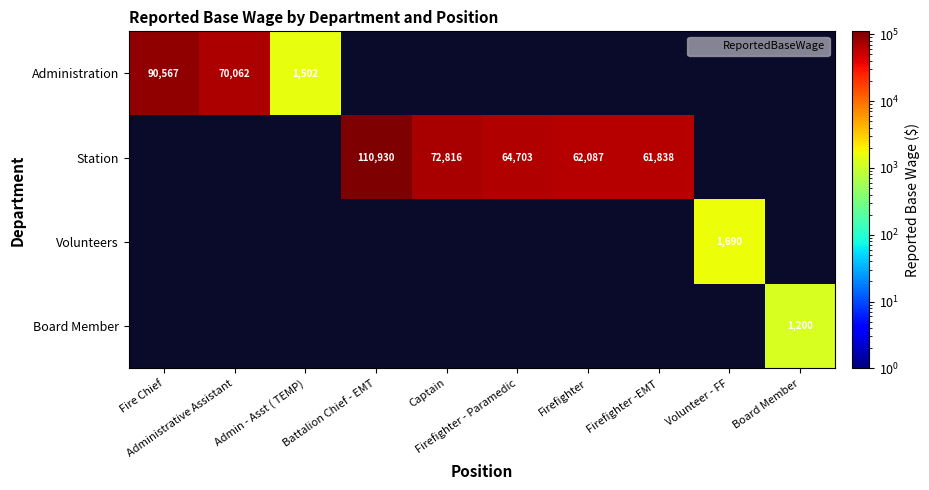

Rank the series at Battalion Chief - EMT from lowest to highest value.

Administration, Station, Volunteers, Board Member